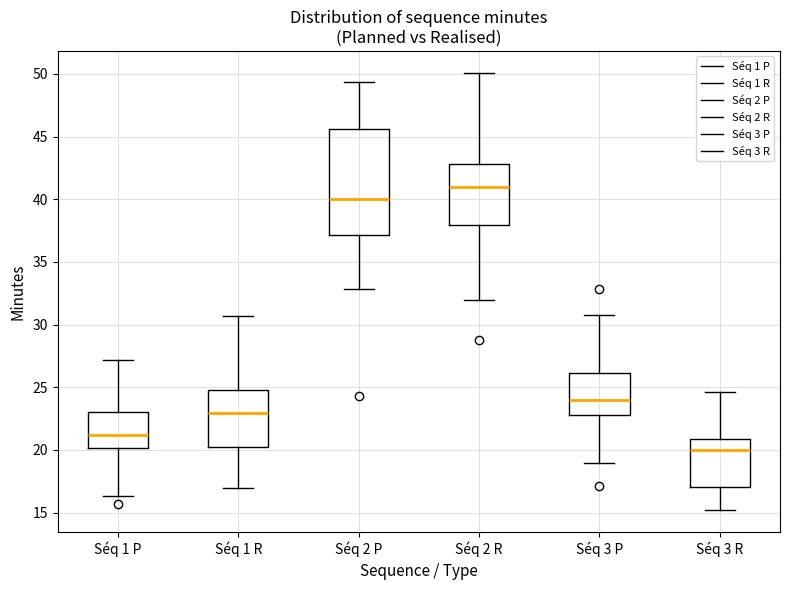

Which box is the tallest, from its lower edge to its upper edge?

Séq 2 P